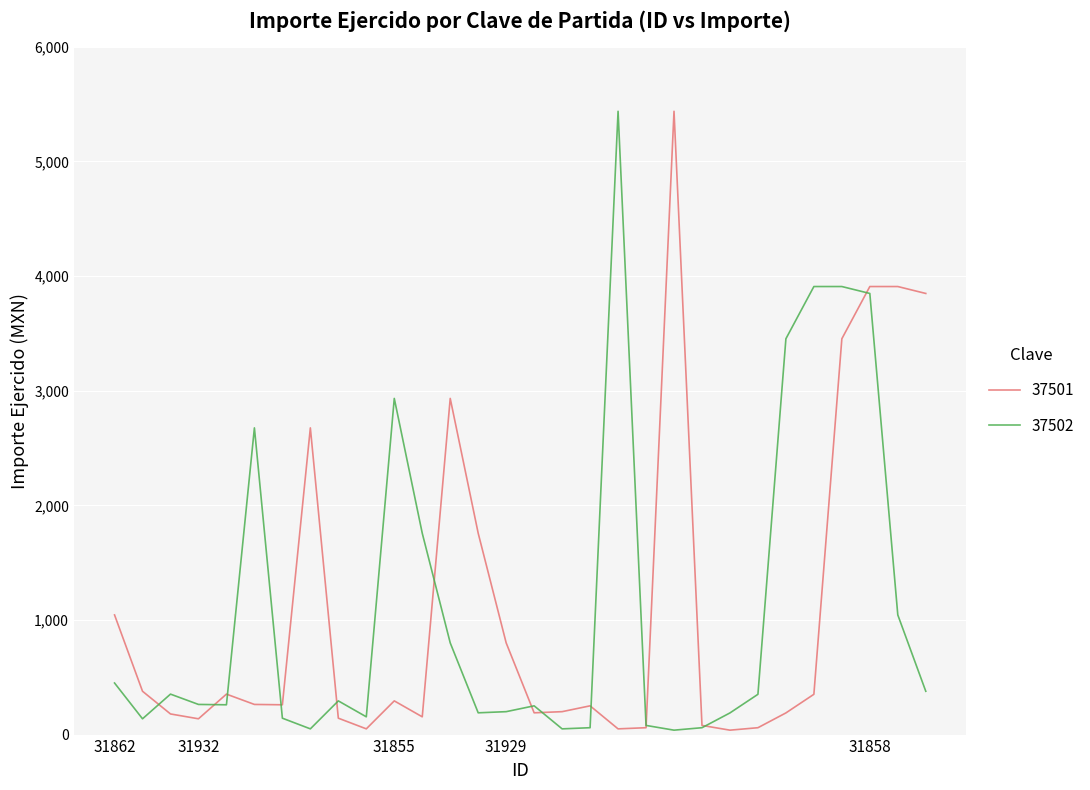

What is the highest value of the 37502 series?

5438.0